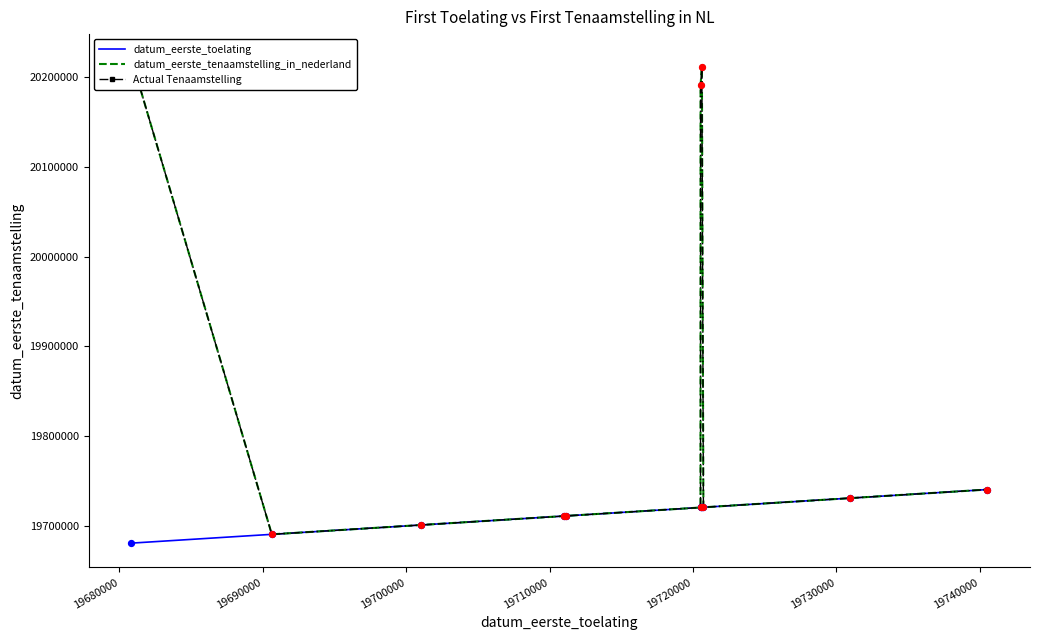

Which series contains the lowest Y value?

datum_eerste_toelating